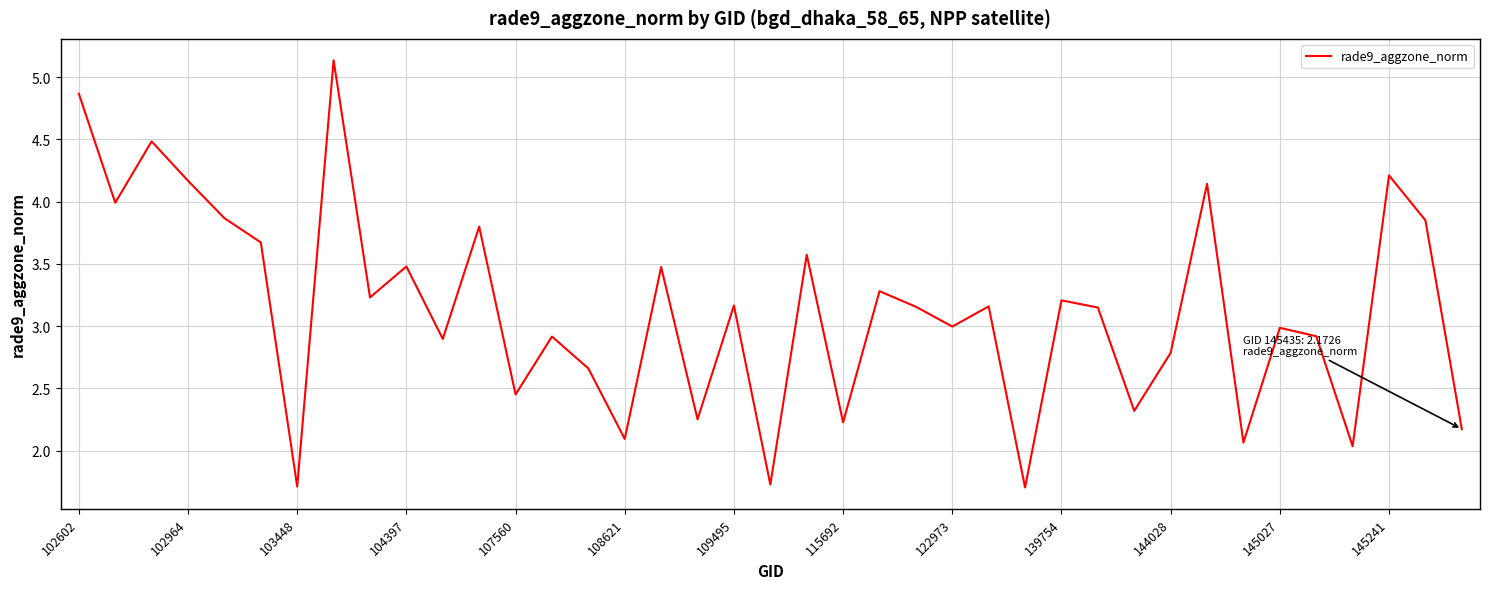

What is the difference between the maximum and minimum values?

3.4